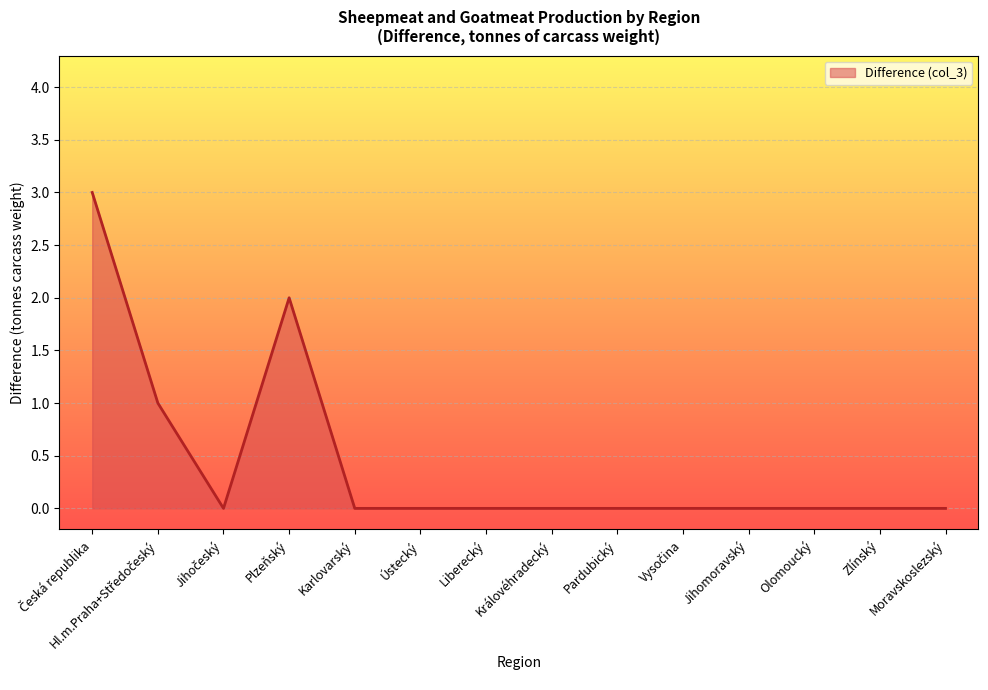

What position from the left is Plzeňský?

4